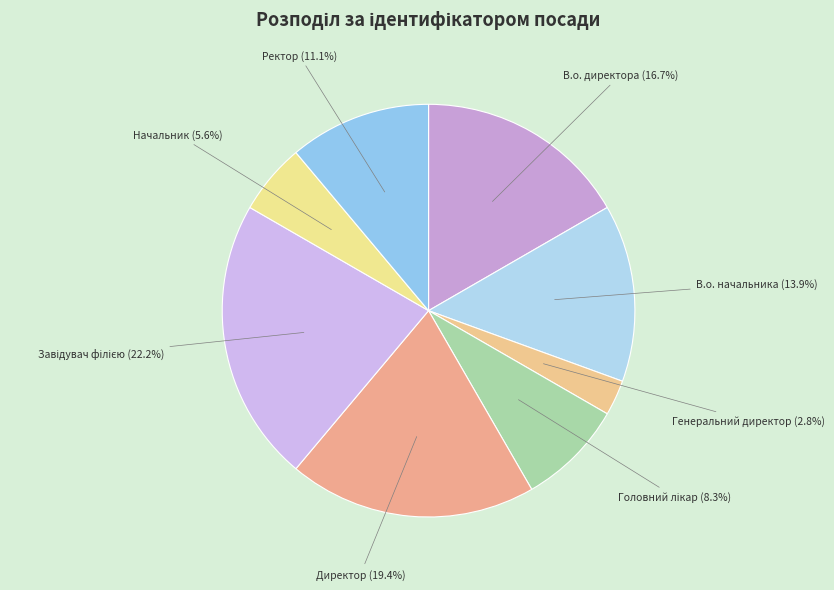

Does В.о. директора account for over 50% of the chart?

No